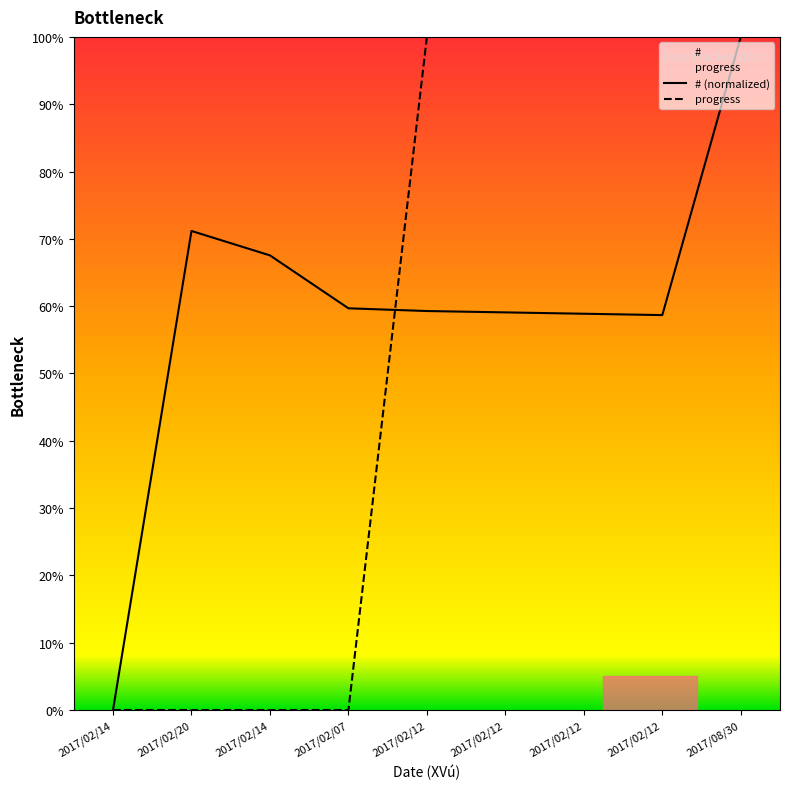

What is the sum of all # values?

534.3